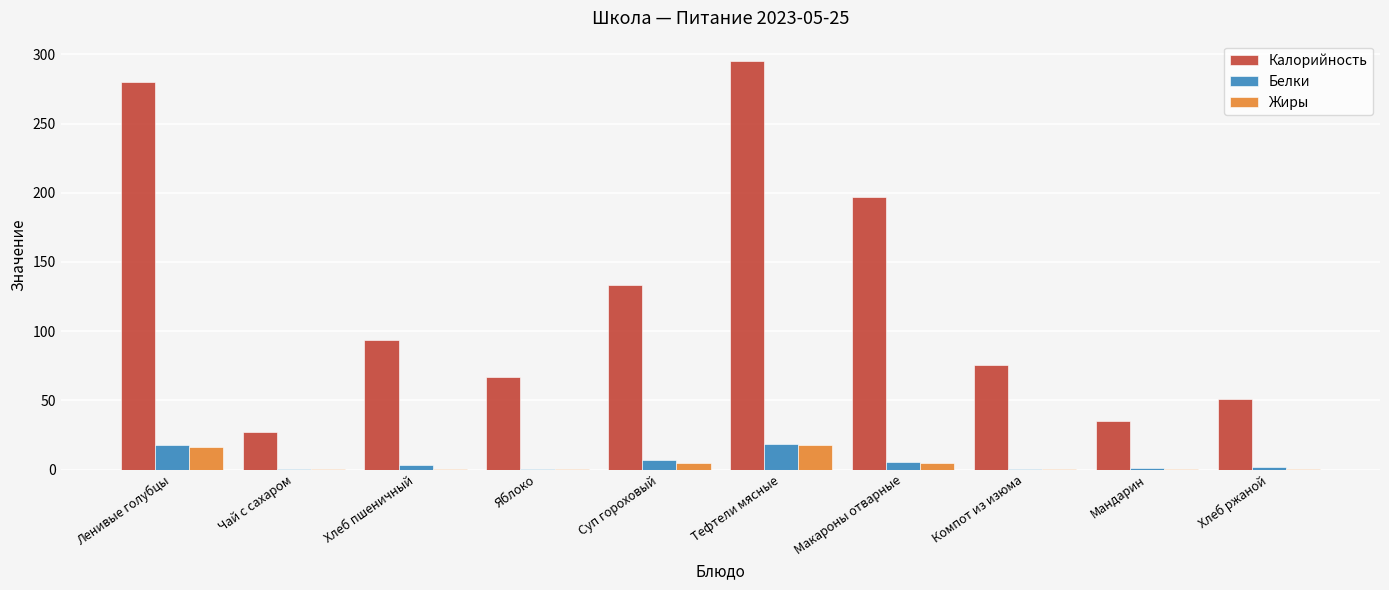

What is the maximum value shown in the chart?

295.1